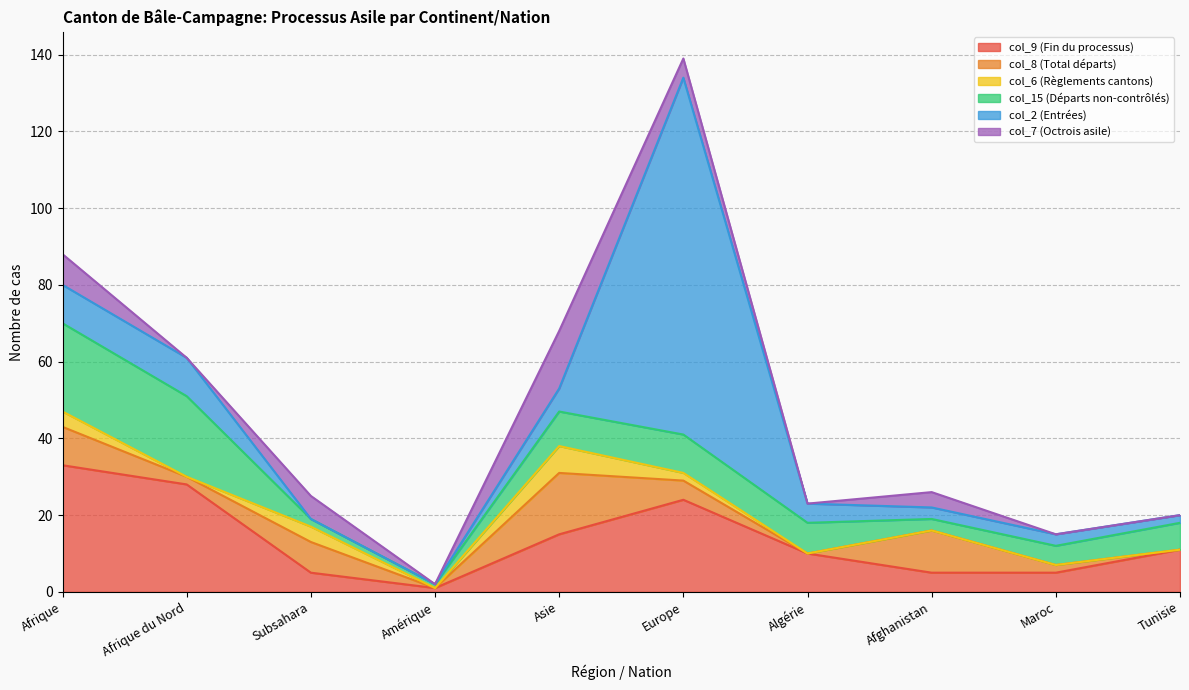

True or false: col_6 (Règlements cantons) and col_8 (Total départs) cross at least once.

False